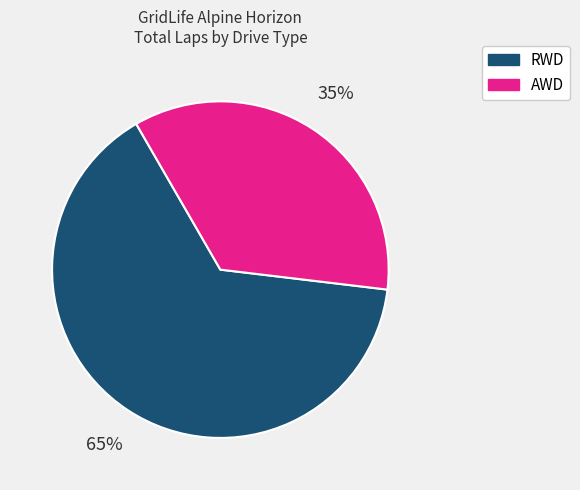

What percentage is the RWD slice, to the nearest percent?

65%